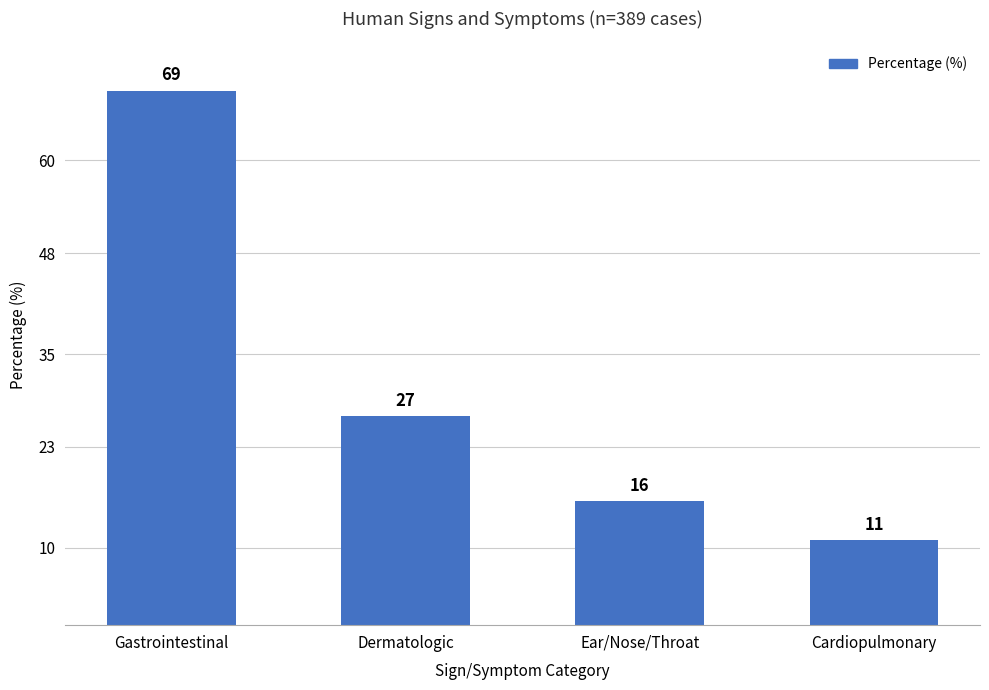

At which category does the chart reach its minimum across all series?

Cardiopulmonary